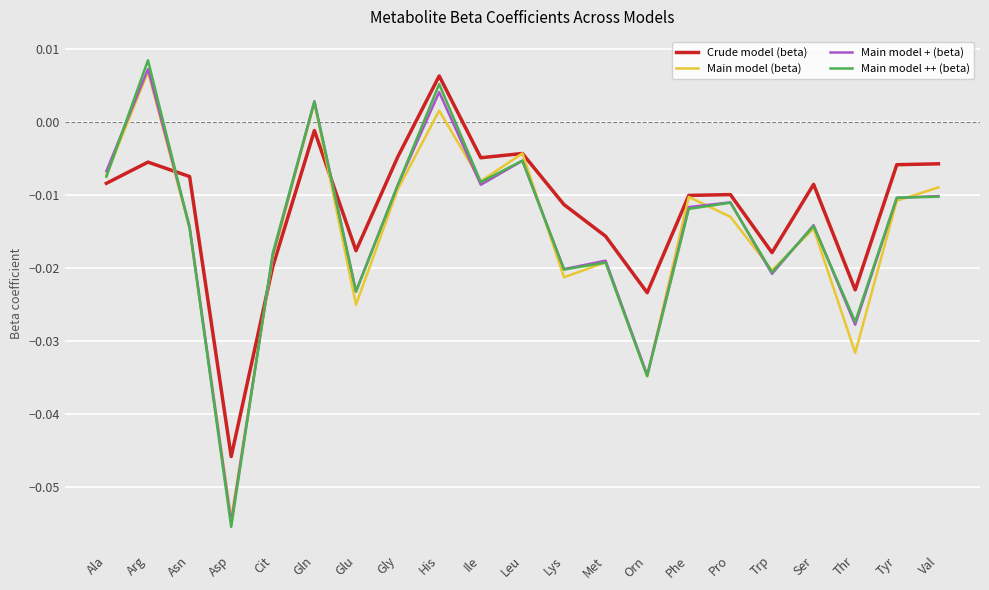

At which category does Main model (beta) reach its first local peak?

Arg